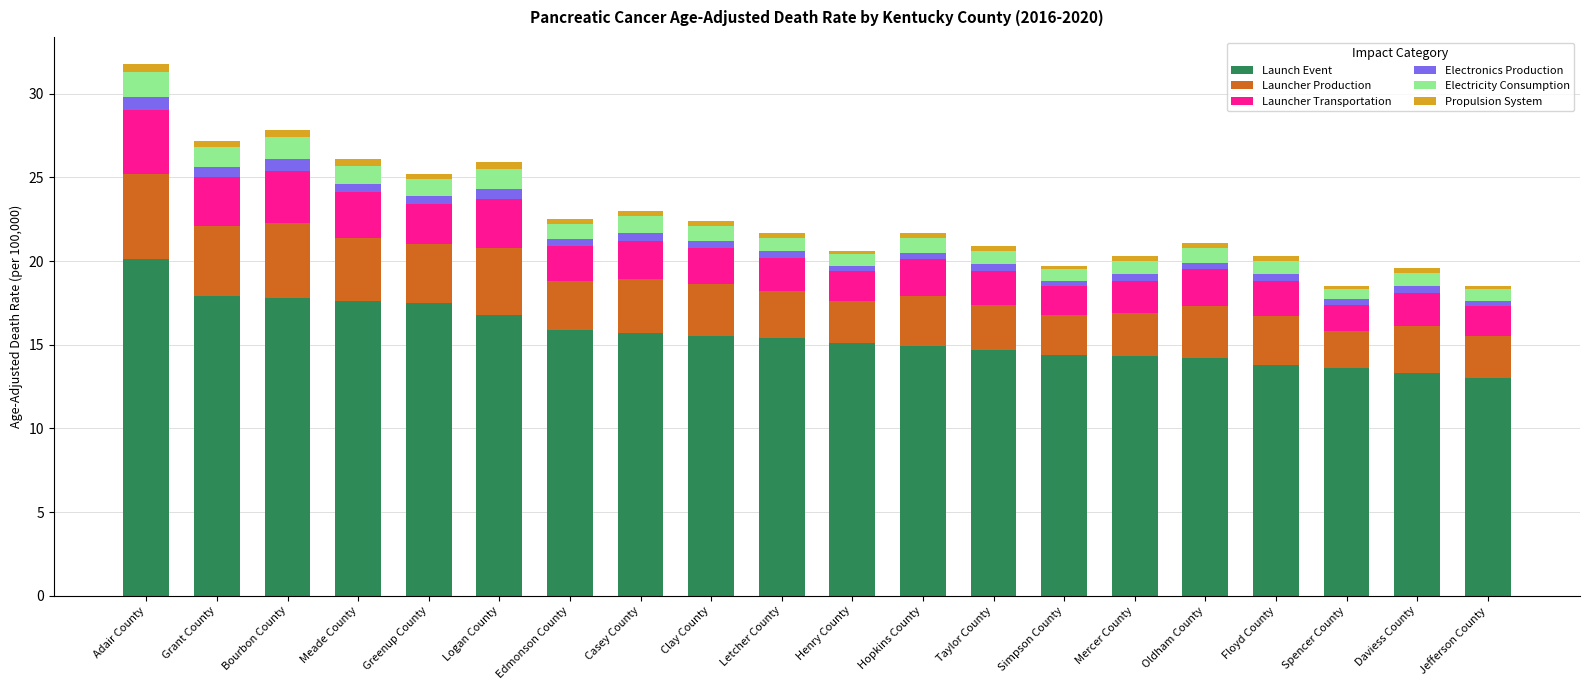

What is the difference between the maximum and minimum values in the Launch Event series?

7.1